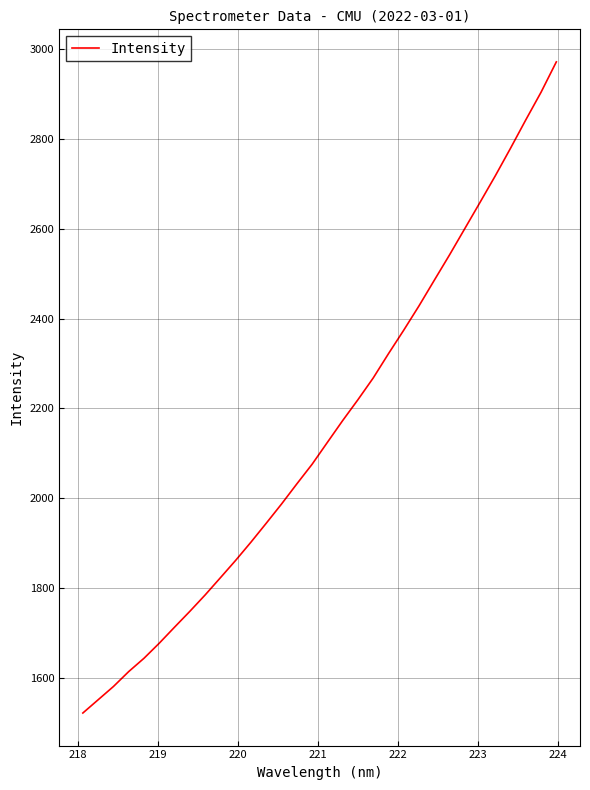

What is the average value?

2152.0